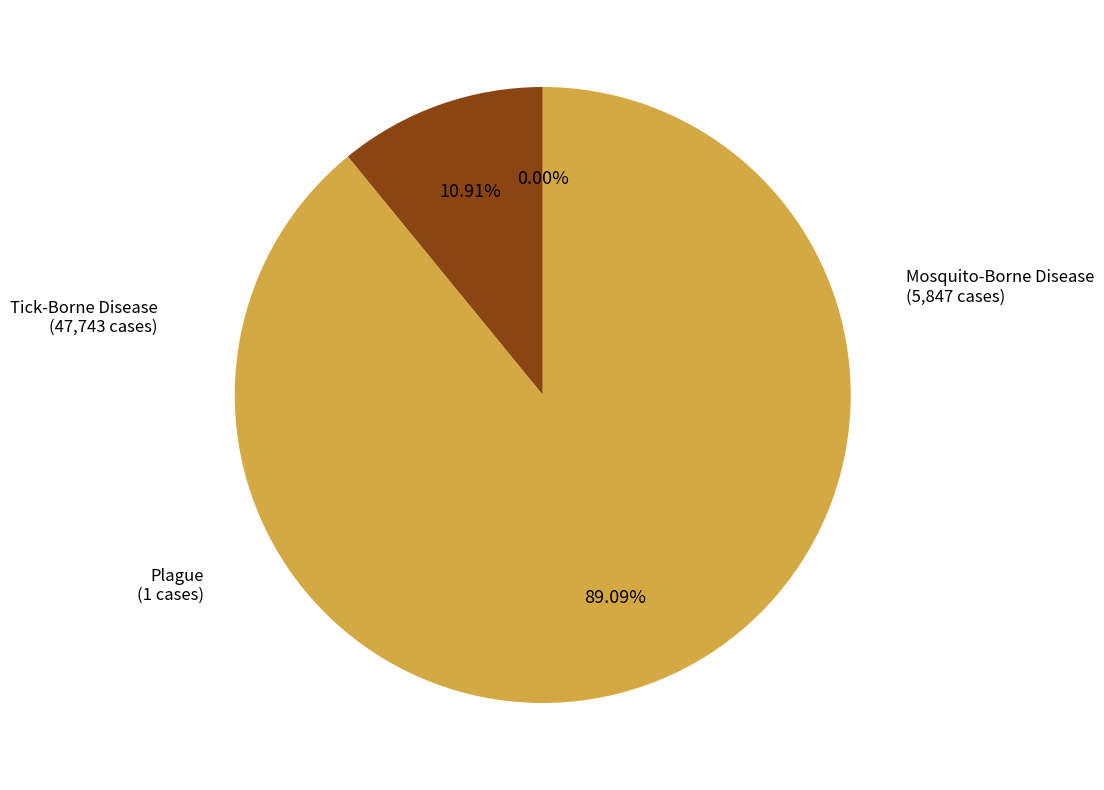

Is there any slice that represents more than half of the pie?

Yes